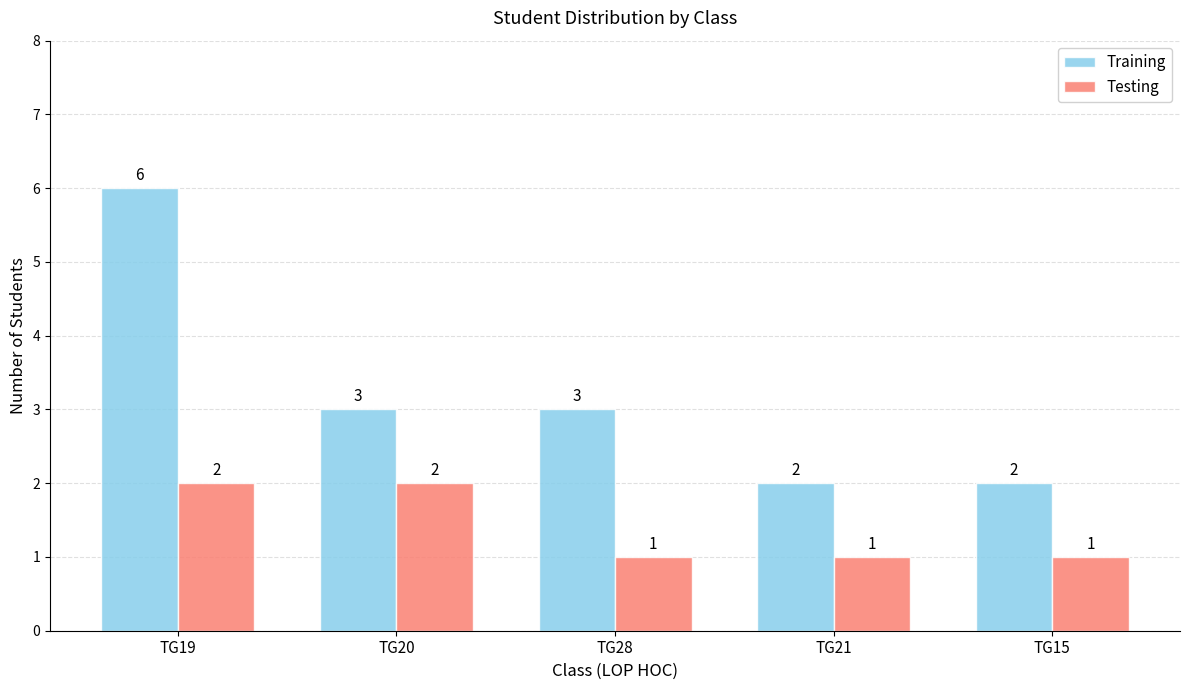

Where does the Training series first go above 3?

TG19